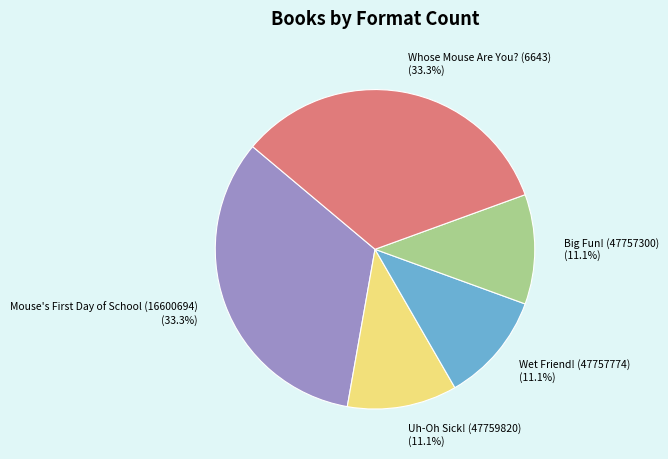

What is the ratio of the value at Big Fun! (47757300) to the value at Whose Mouse Are You? (6643)?

0.3